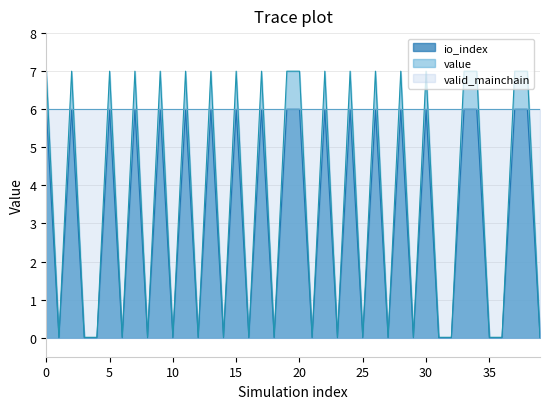

True or false: value and io_index cross at least once.

False